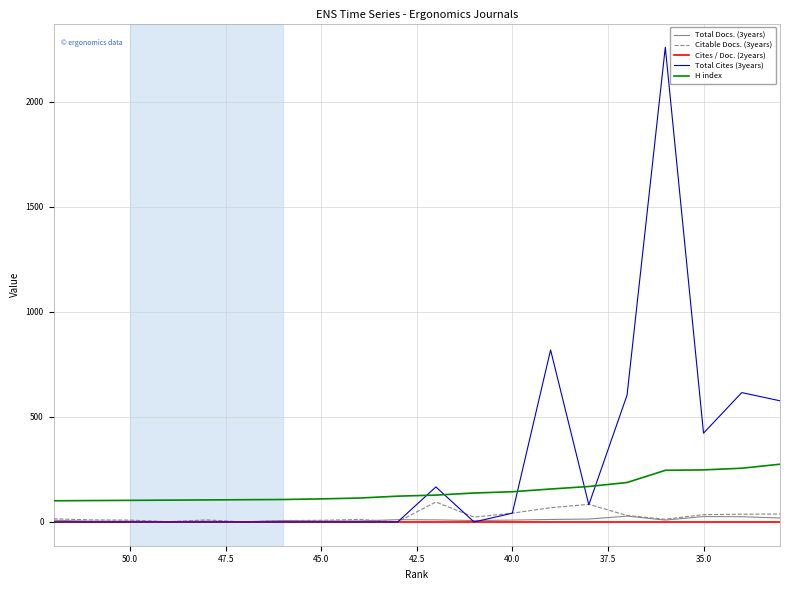

What is the highest value of the H index series?

275